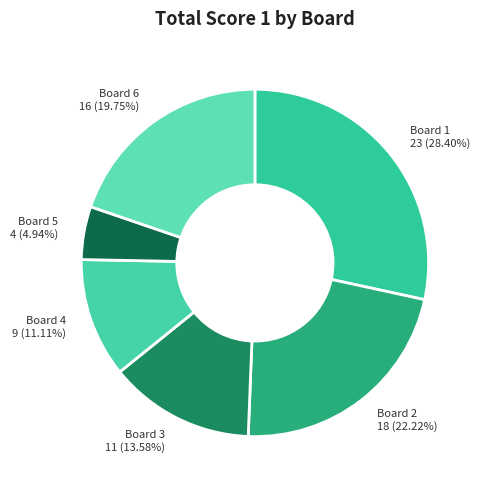

To the nearest percent, what percentage of the pie is Board 6?

20%